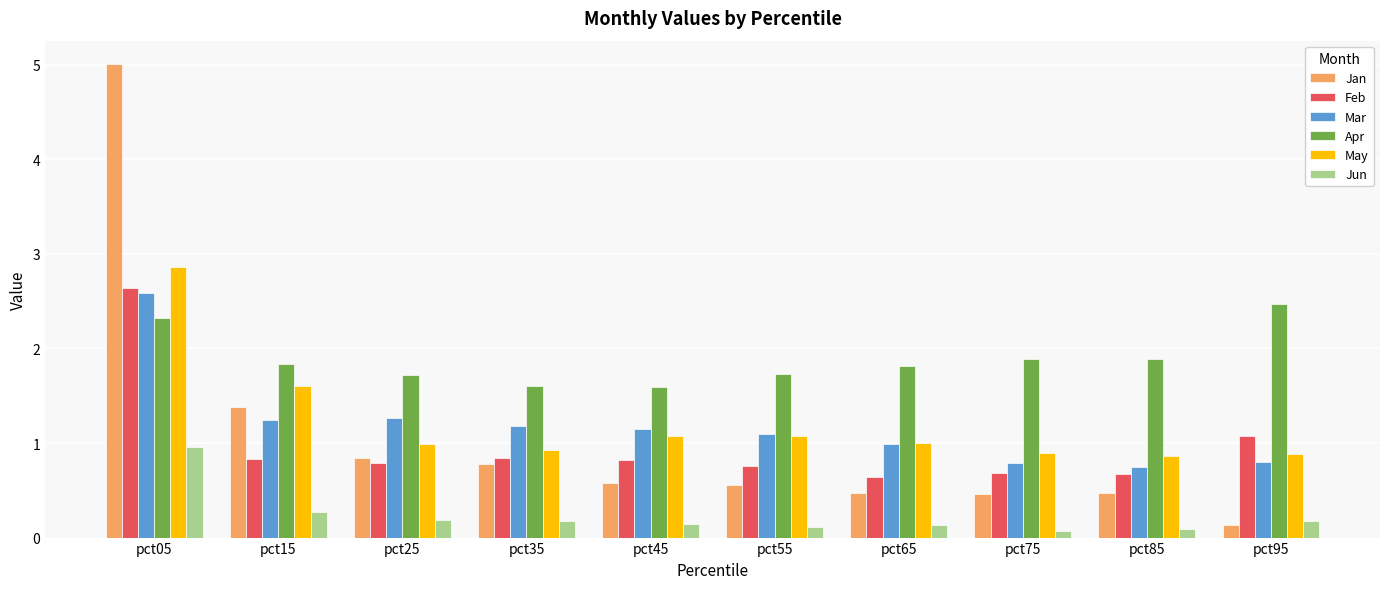

The value of Jan at pct55 is 1.0. True or false?

False